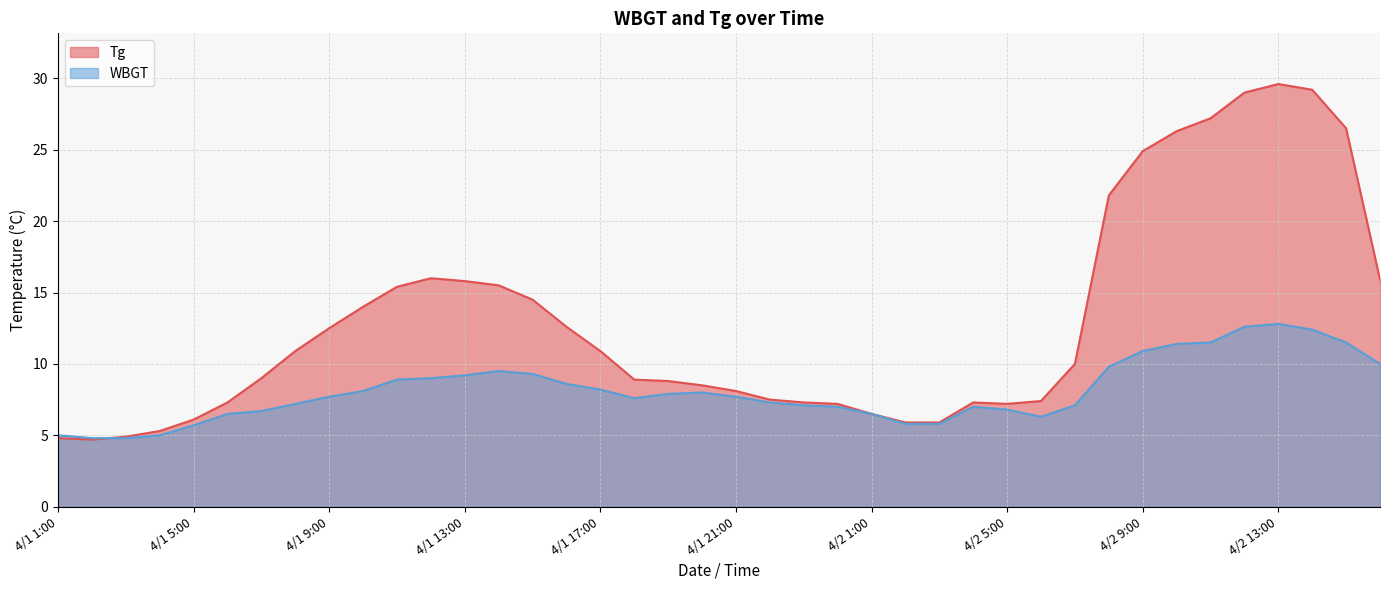

Which label corresponds to the smallest value in the chart?

4/1 2:00